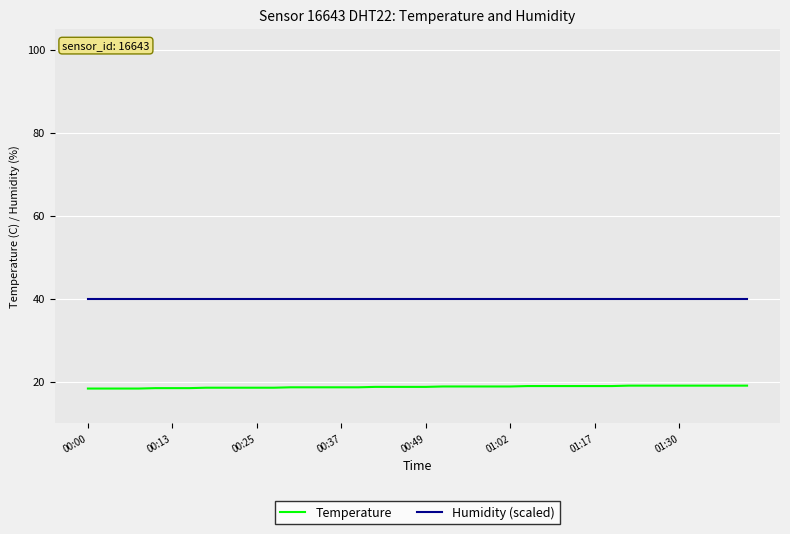

What is the minimum value for Temperature?

18.4